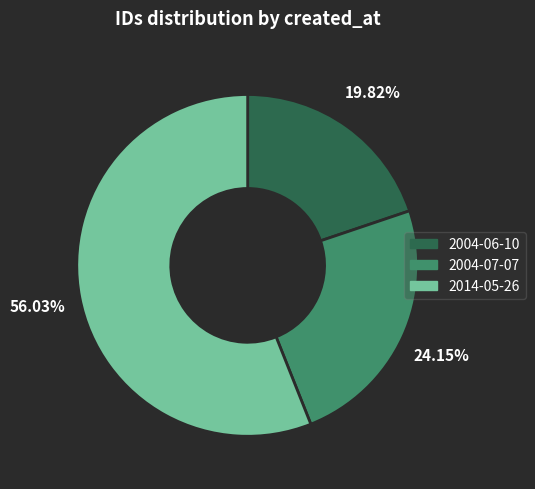

To the nearest percent, what is the average slice percentage?

33%